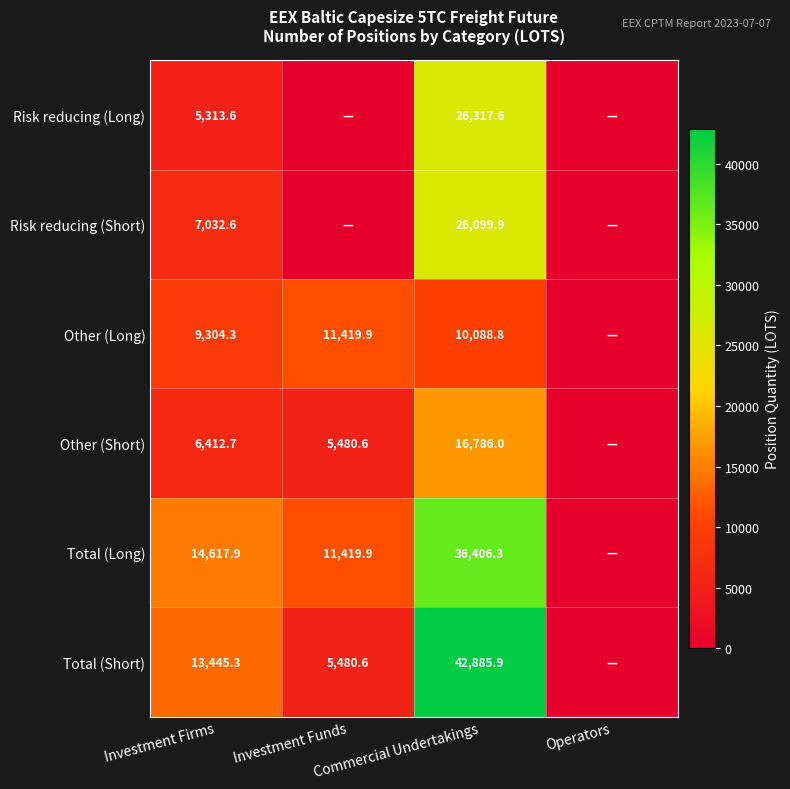

List the labels in order of Total (Short) value, largest first.

Commercial Undertakings, Investment Firms, Investment Funds, Operators